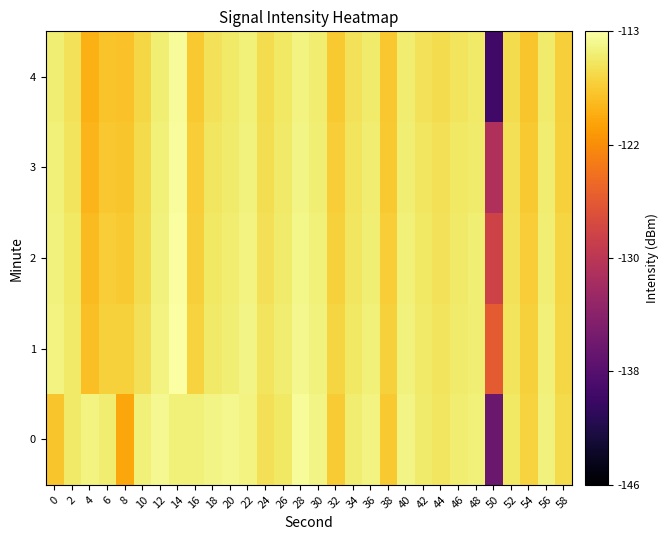

At which category is the sum across all series the highest?

14